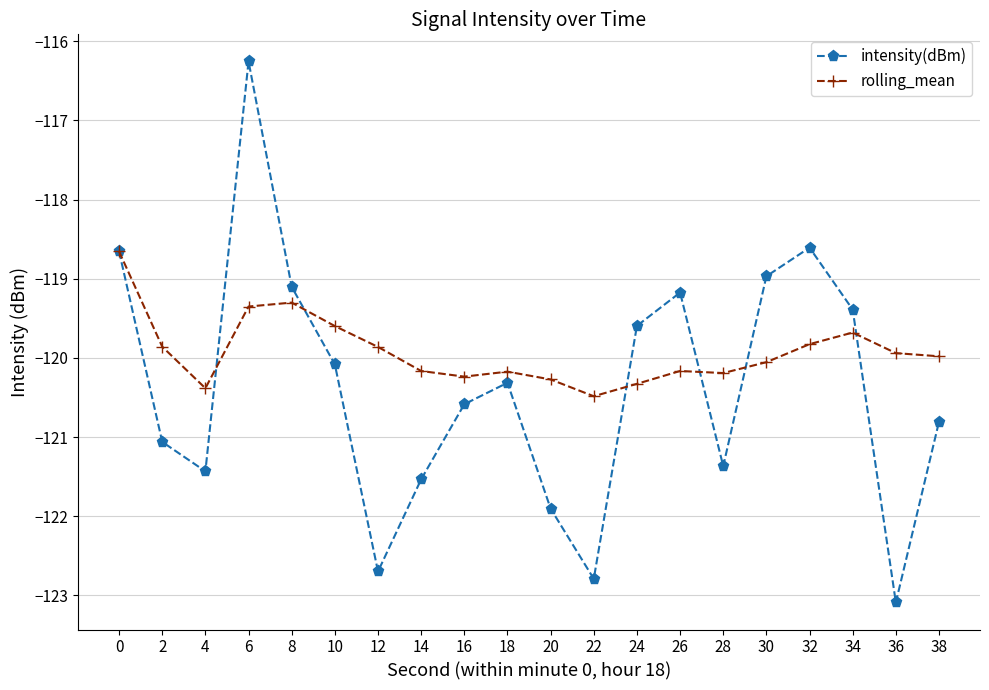

The value of intensity(dBm) at 2 is -202.1. True or false?

False